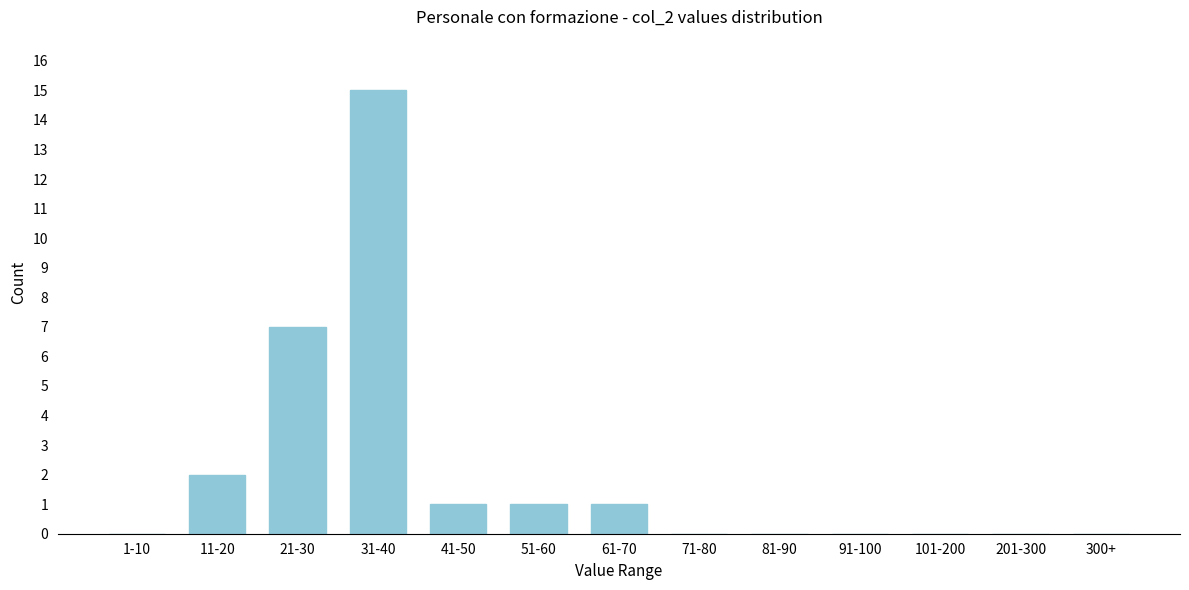

Reading left to right, what are all the values shown in this chart?

1-10=0	11-20=2	21-30=7	31-40=15	41-50=1	51-60=1	61-70=1	71-80=0	81-90=0	91-100=0	101-200=0	201-300=0	300+=0